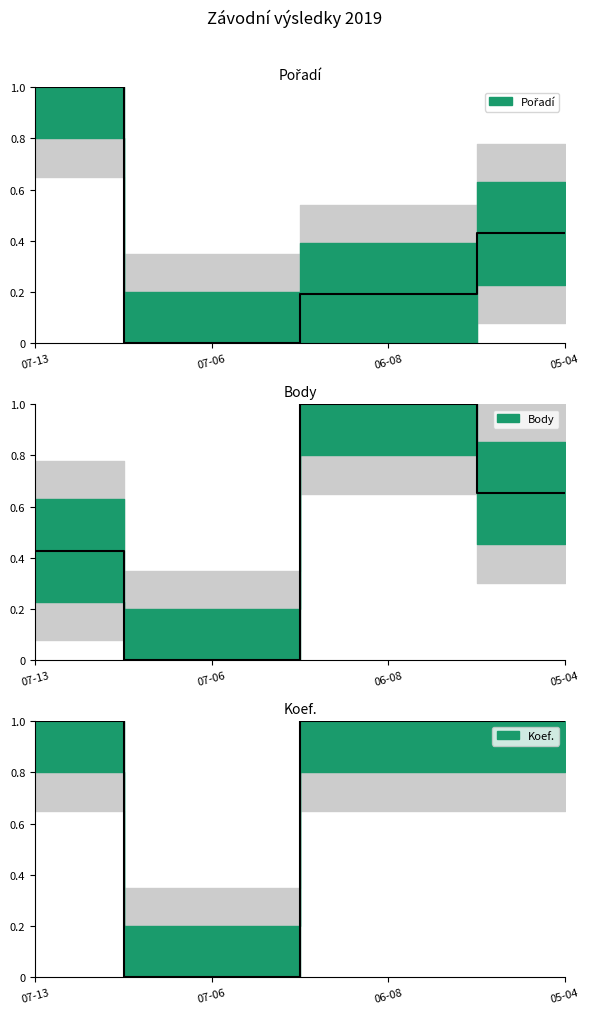

What is the label of the 1st point from the left?

07-13